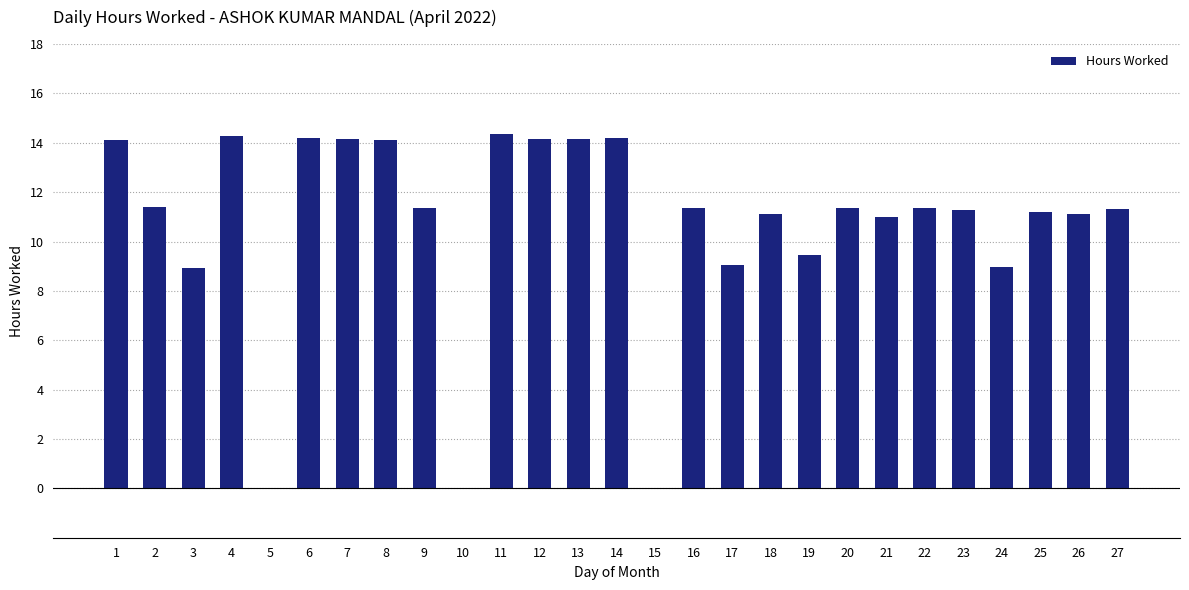

Between 6 and 21, which is larger?

6